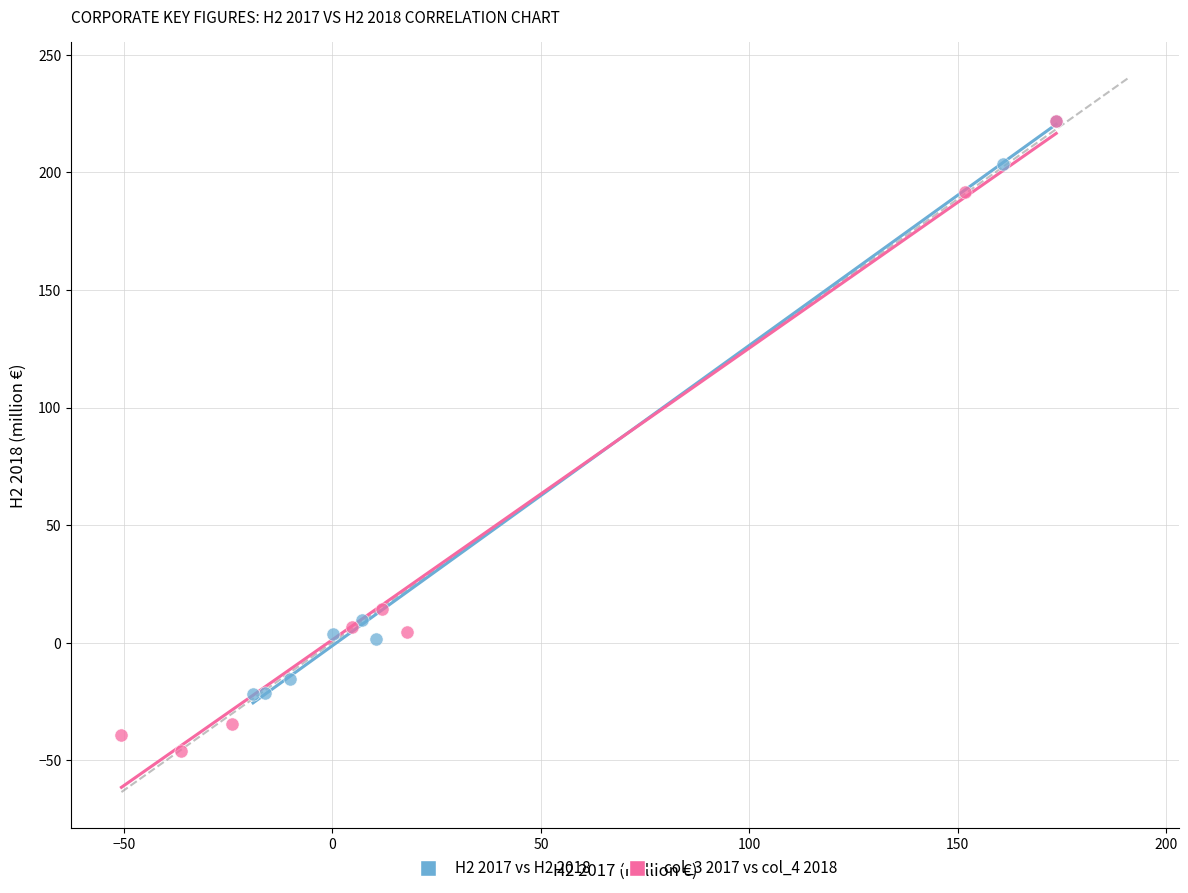

Which series has the largest Y range (max minus min)?

col_3 2017 vs col_4 2018